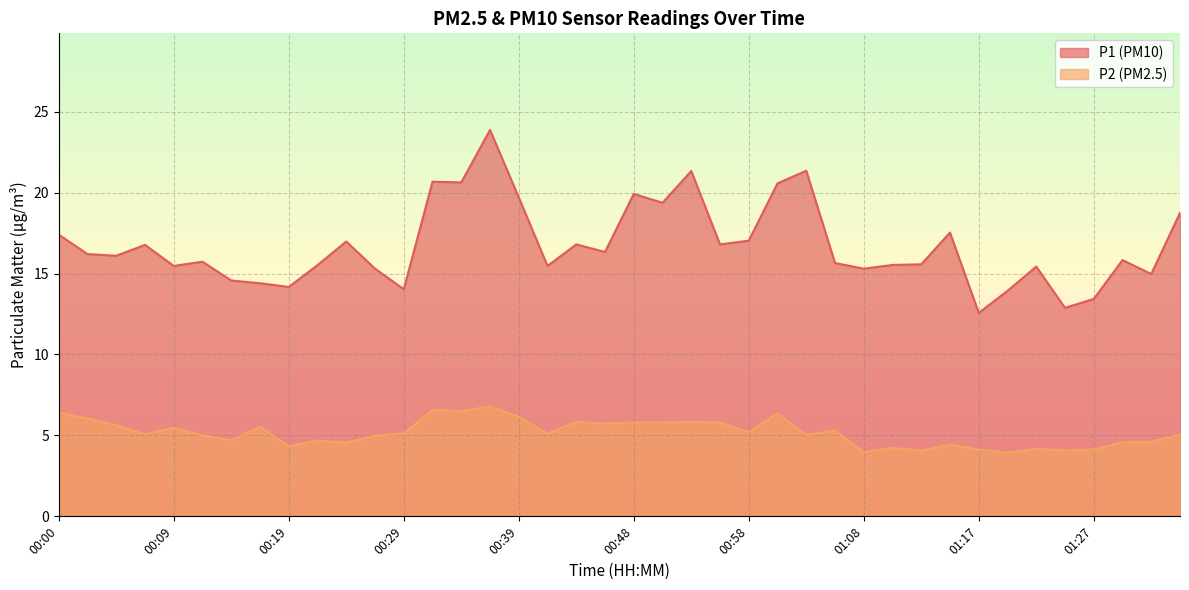

Where is the first local minimum for P1?

00:05